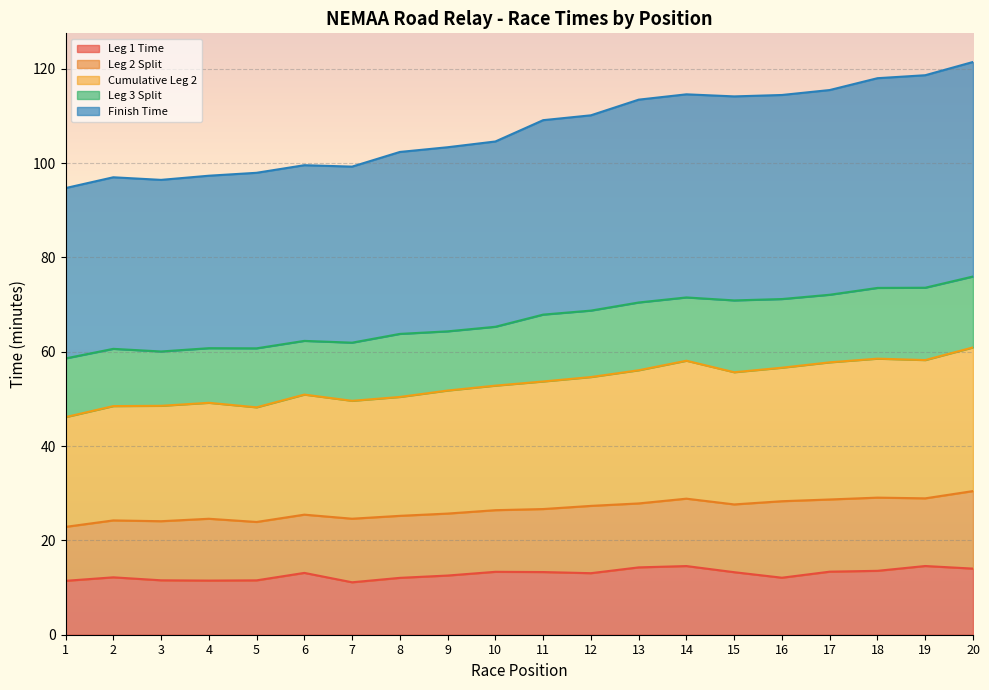

How many categories are shown in the chart?

20